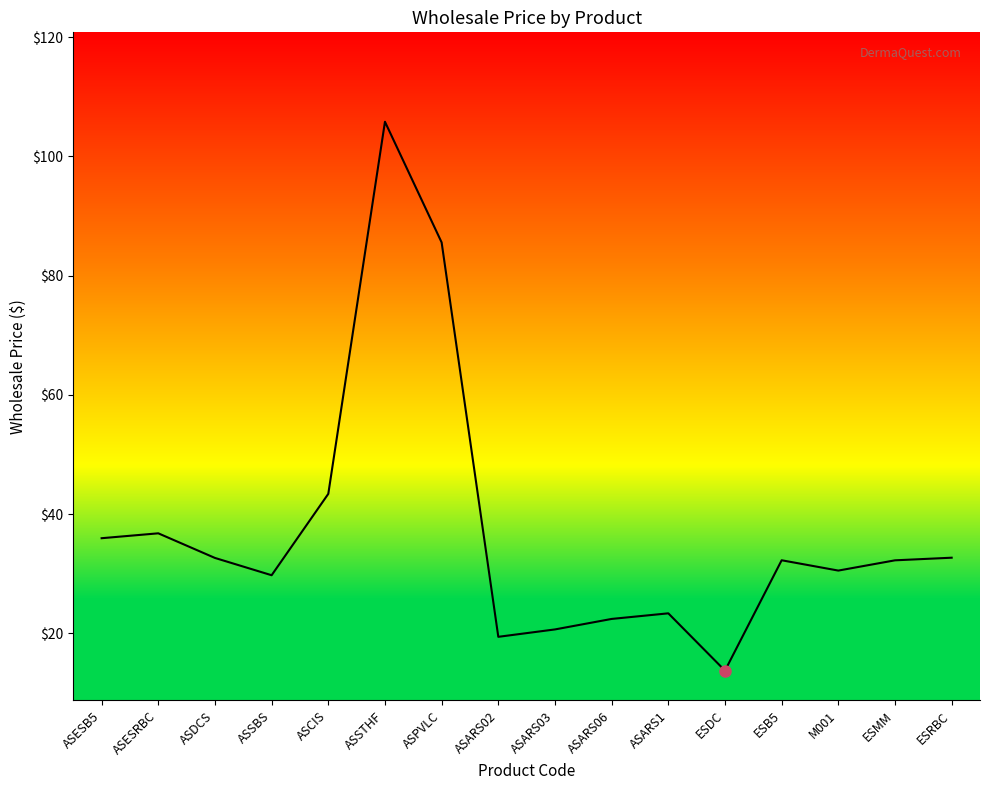

Which has a higher value, ASDCS or ASSTHF?

ASSTHF